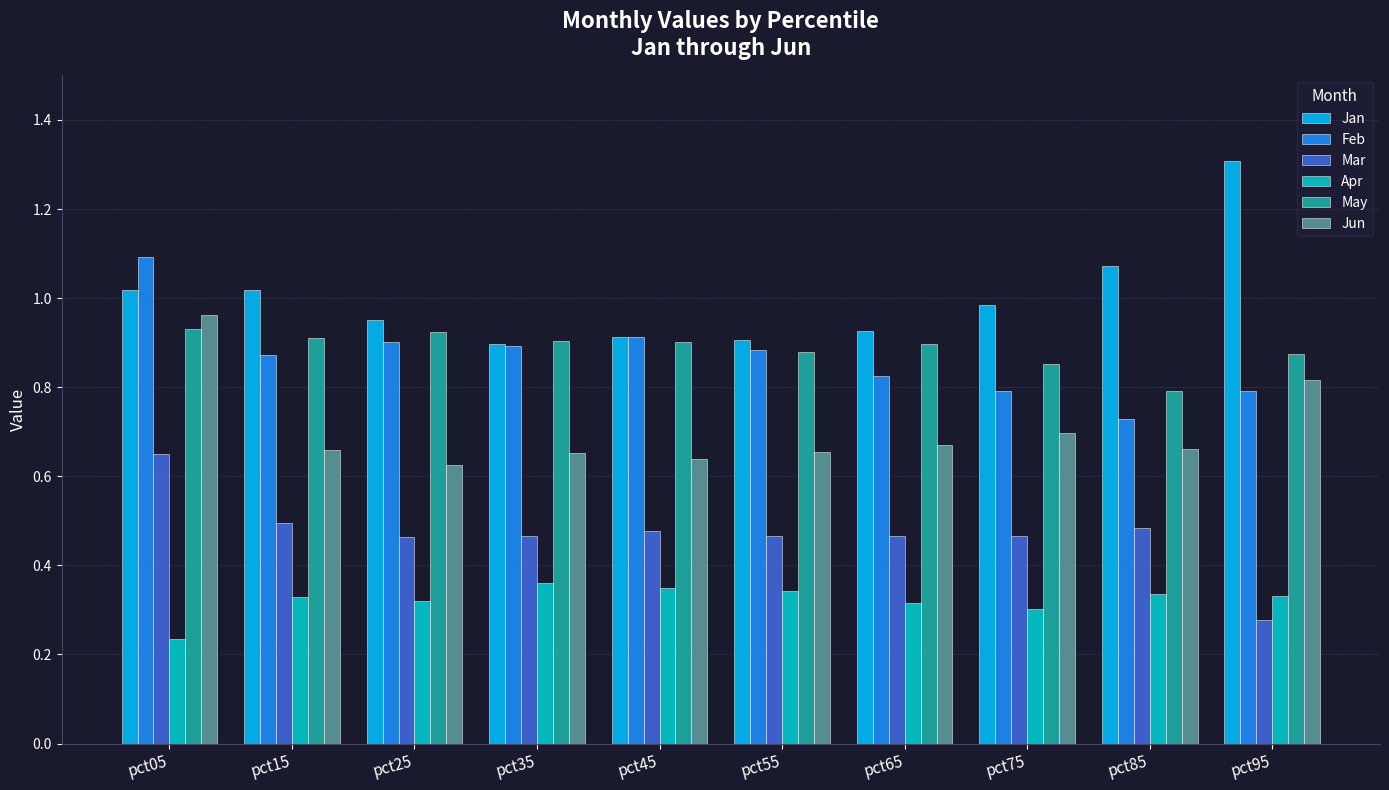

Count the Jun values in the range 0 to 1.

10